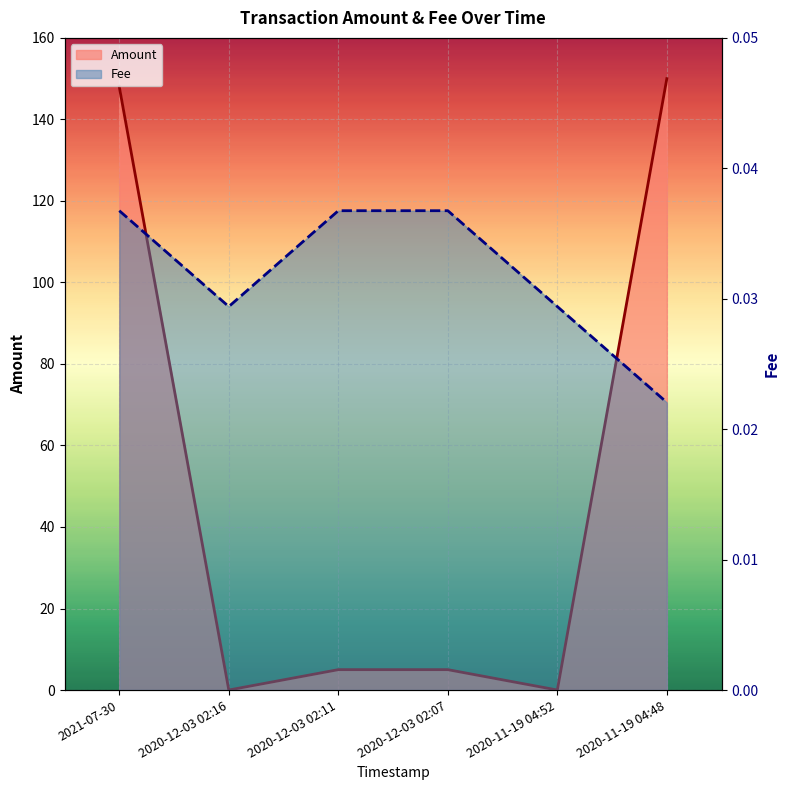

True or false: Fee and Amount cross at least once.

True